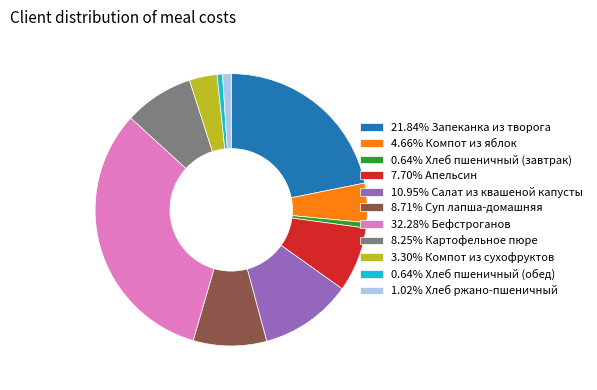

Do 0.64% Хлеб пшеничный (обед) and 4.66% Компот из яблок together represent more than half of the pie?

No